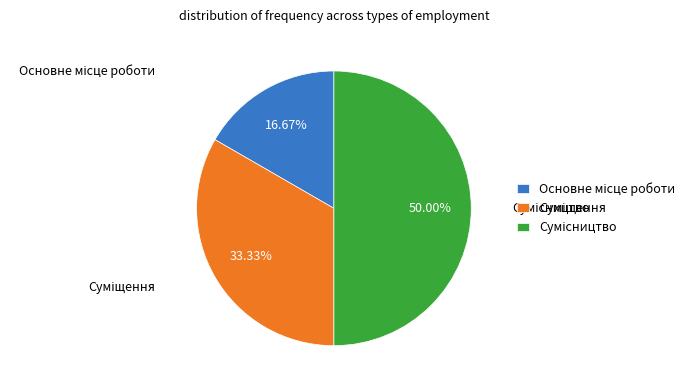

What portion of the pie excludes Суміщення?

66.7%